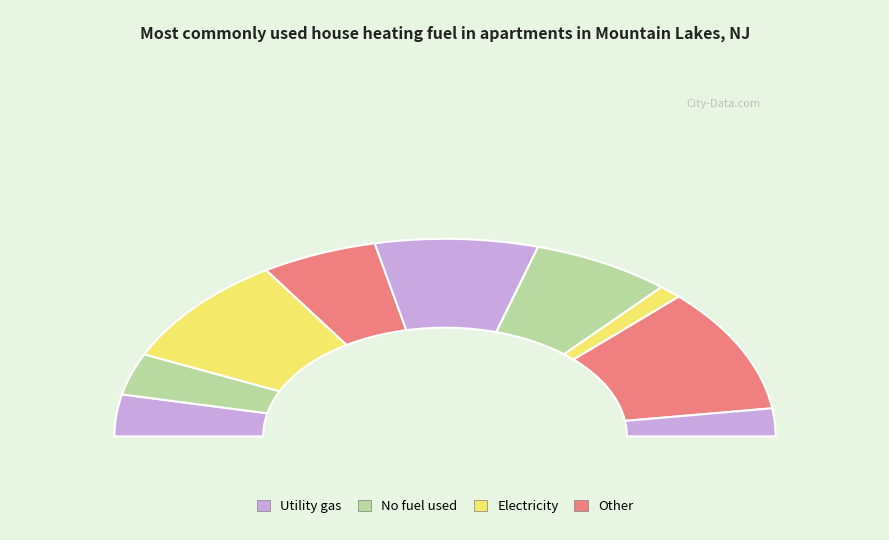

To the nearest percent, what is the combined percentage of 4 and 2?

23%